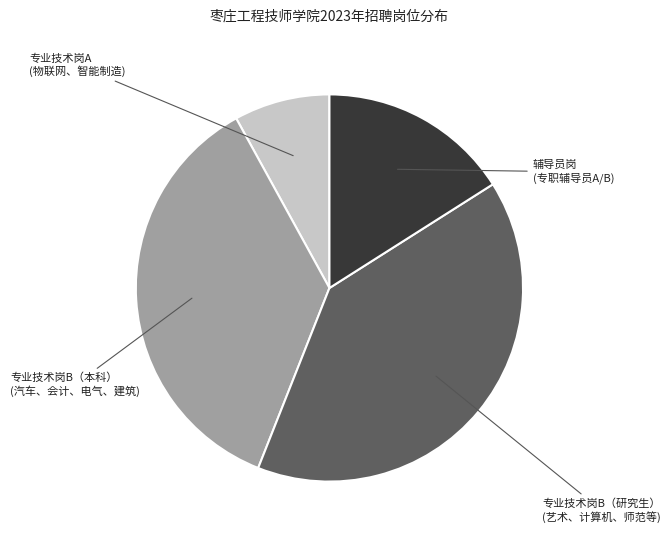

Is there any slice that represents more than half of the pie?

No